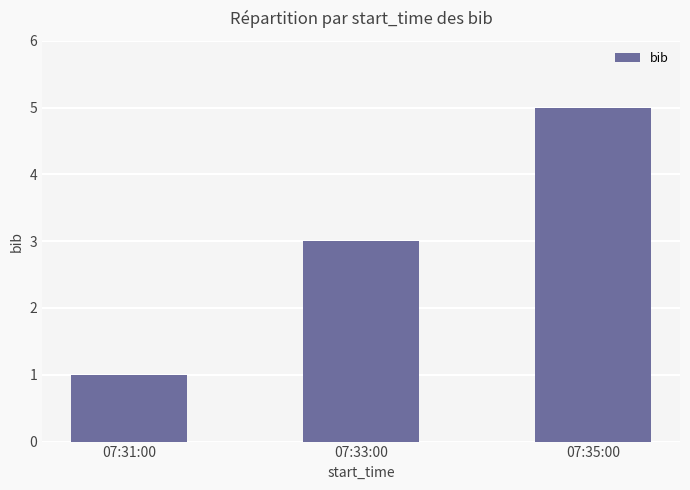

What is the change in value from 07:33:00 to 07:35:00?

+2